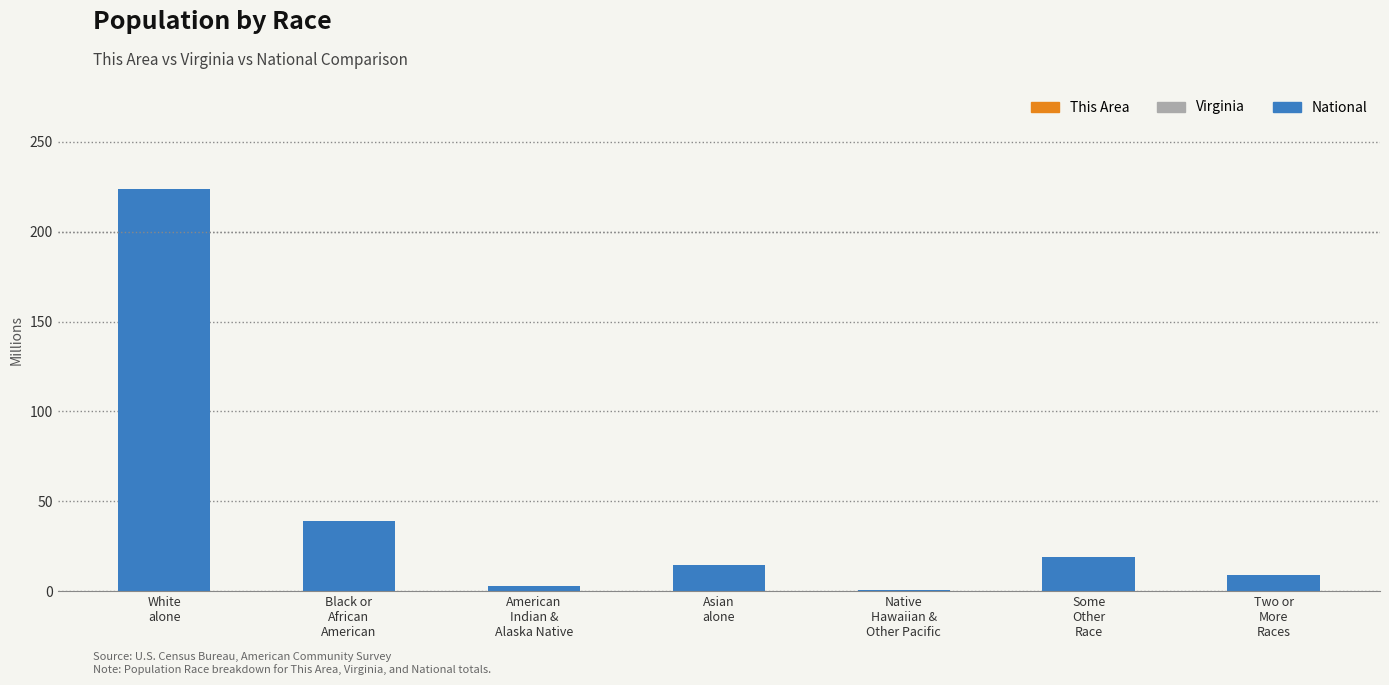

Reading left to right, extract all data points from this chart.

This Area: 0.1	0.1	0.0	0.0	0.0	0.0	0.0
Virginia: 5.5	1.6	0.0	0.4	0.0	0.3	0.2
National: 223.6	38.9	2.9	14.7	0.5	19.1	9.0